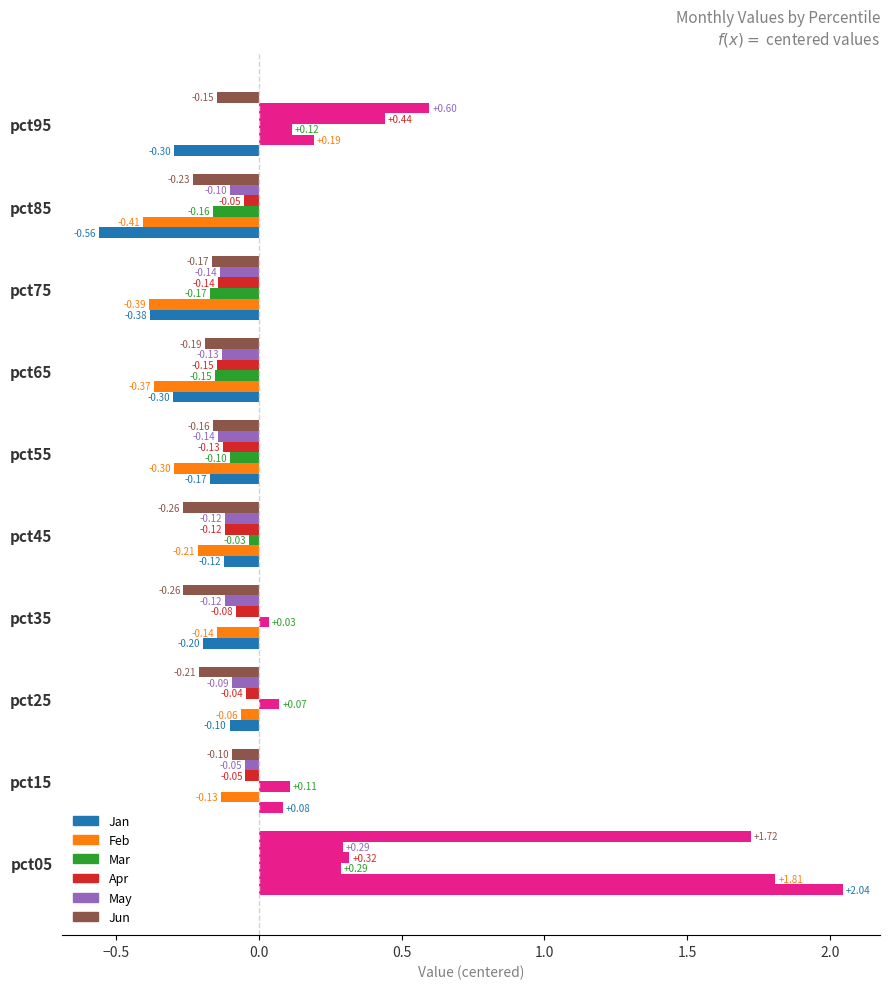

How many data points in Mar are less than 0?

5